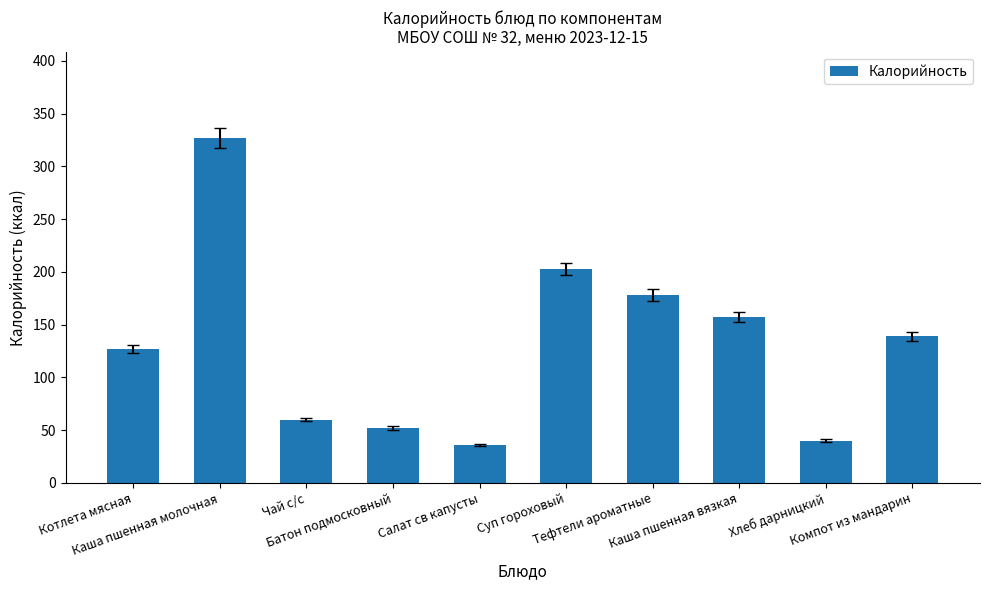

True or false: the data shows 32.2 at Батон подмосковный.

False